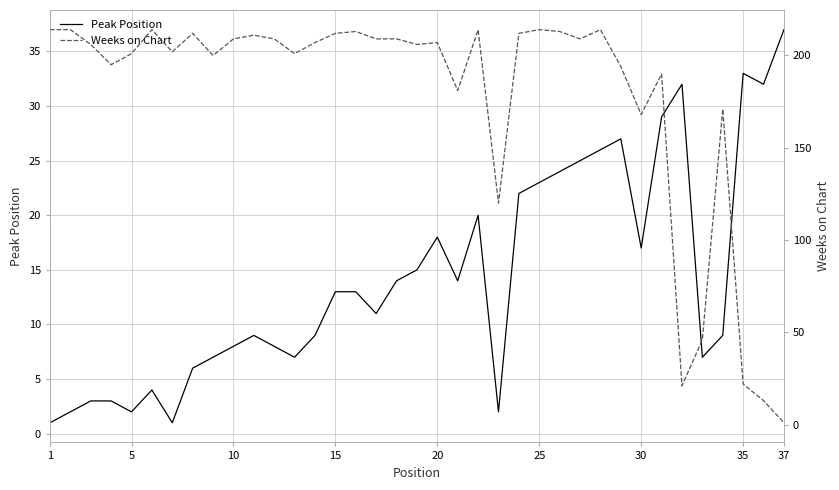

Rank the series by their average value, from lowest to highest.

Peak Position, Weeks on Chart